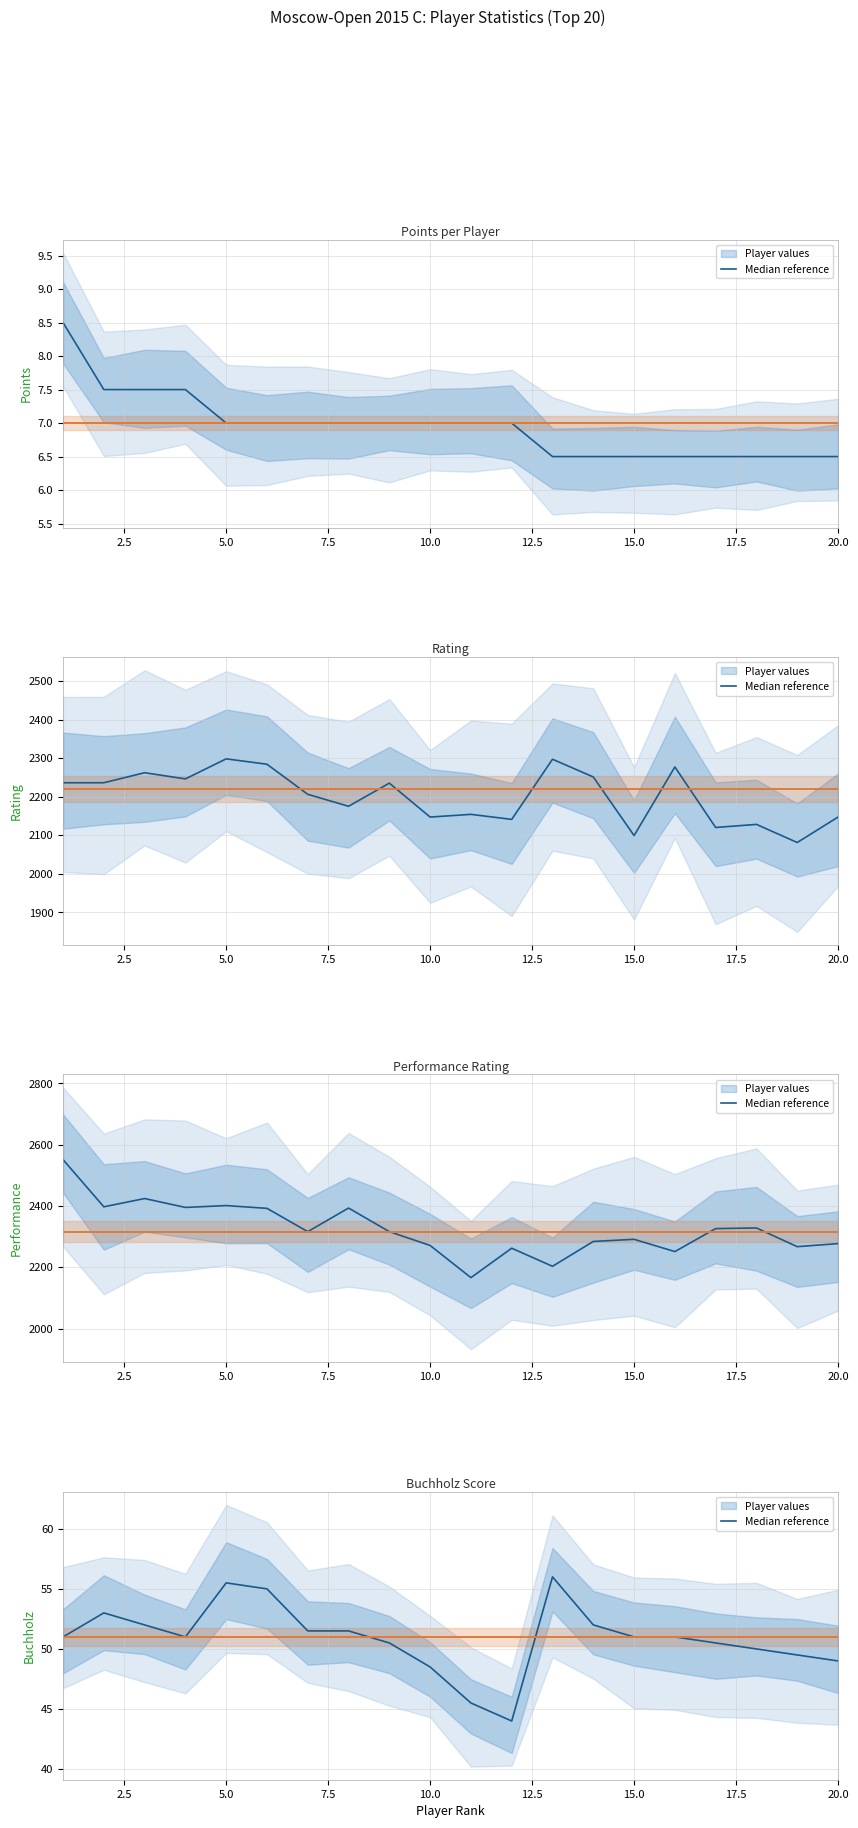

At which label is Buchholz closest to 50?

18